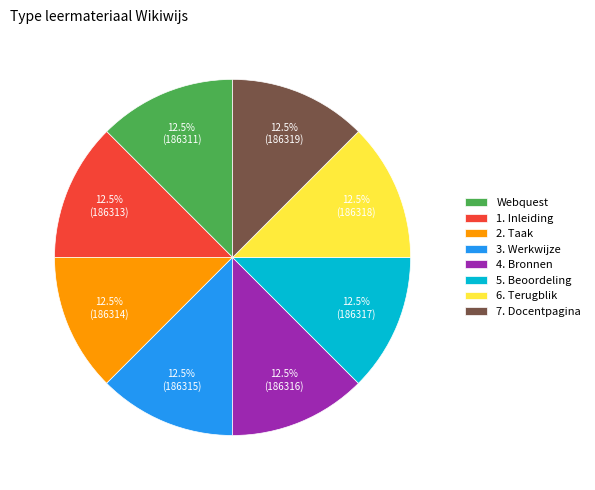

Combined, do 4. Bronnen and 1. Inleiding account for over 50%?

No